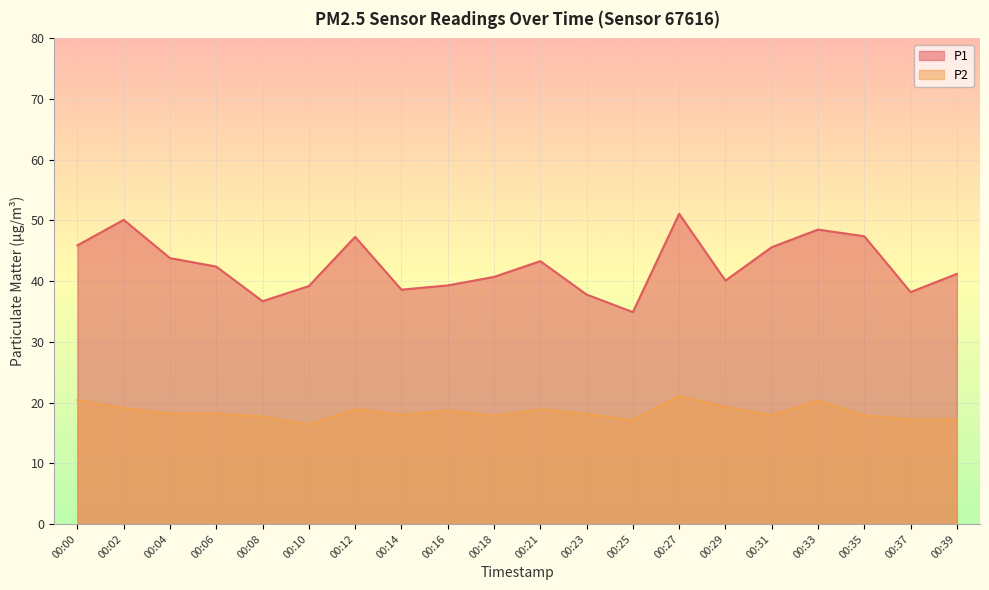

Reading left to right, transcribe all the data shown in this chart.

P1: 00:00=45.9	00:02=50.1	00:04=43.8	00:06=42.4	00:08=36.7	00:10=39.2	00:12=47.3	00:14=38.6	00:16=39.3	00:18=40.7	00:21=43.3	00:23=37.8	00:25=34.9	00:27=51.1	00:29=40.1	00:31=45.6	00:33=48.5	00:35=47.4	00:37=38.2	00:39=41.2
P2: 00:00=20.4	00:02=19.1	00:04=18.2	00:06=18.2	00:08=17.7	00:10=16.4	00:12=18.9	00:14=18.0	00:16=18.7	00:18=17.8	00:21=18.9	00:23=18.1	00:25=17.1	00:27=21.1	00:29=19.3	00:31=17.9	00:33=20.3	00:35=17.9	00:37=17.2	00:39=17.2